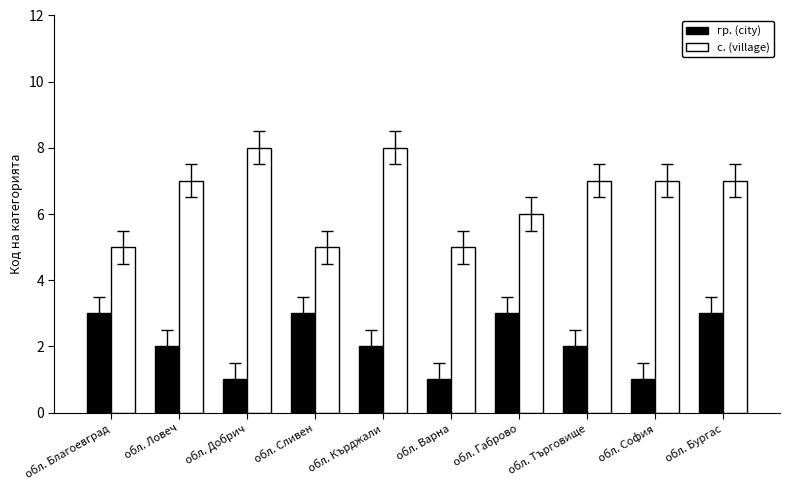

What is the smallest value displayed?

1